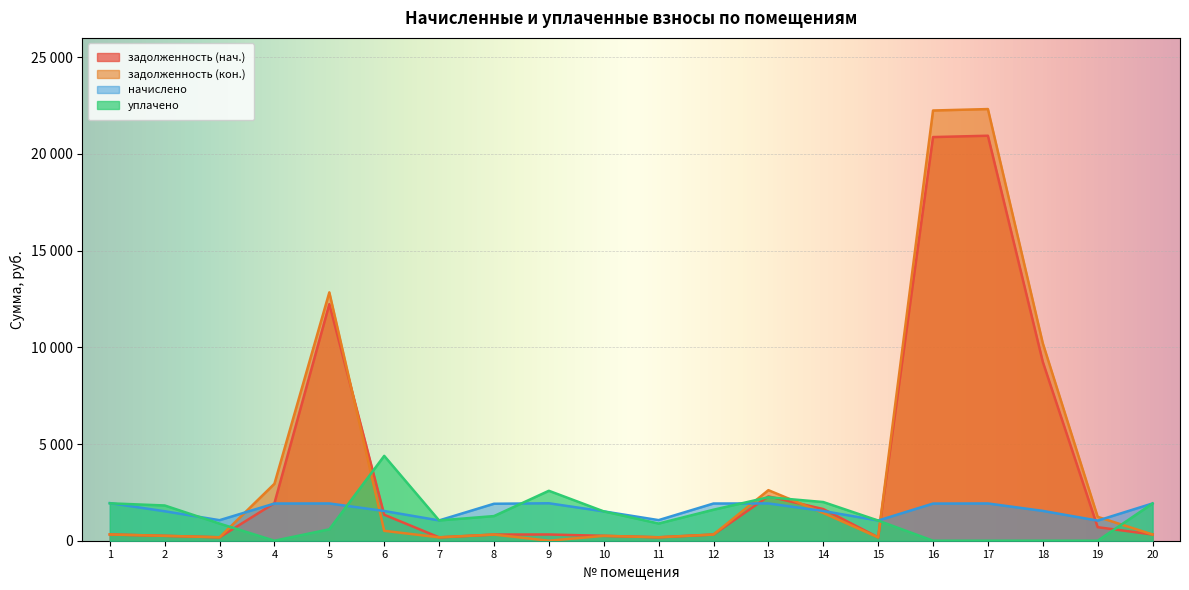

What value does the уплачено series have at 2?

1822.5